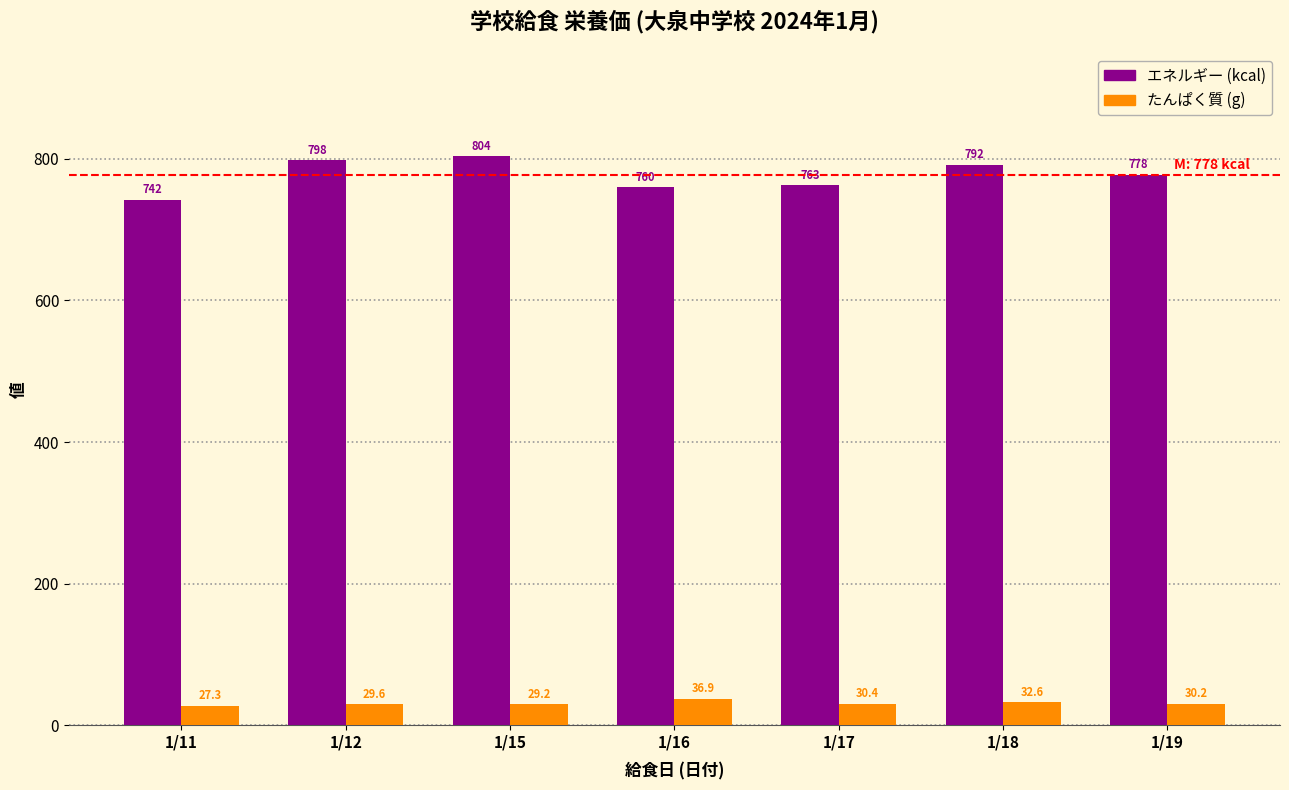

At how many categories does at least one series exceed 325?

7